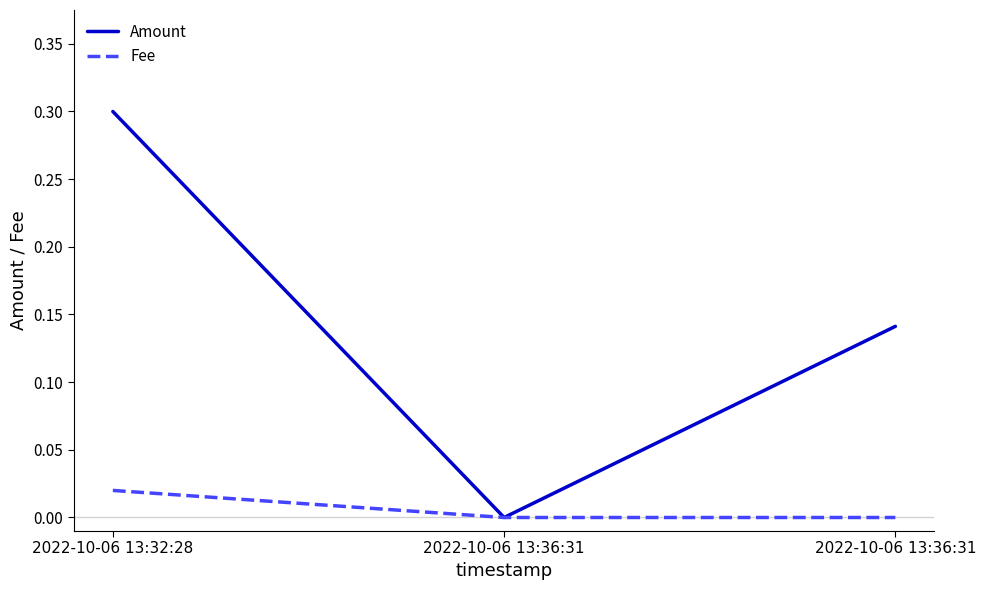

Is this an area chart (filled region under the line)?

No